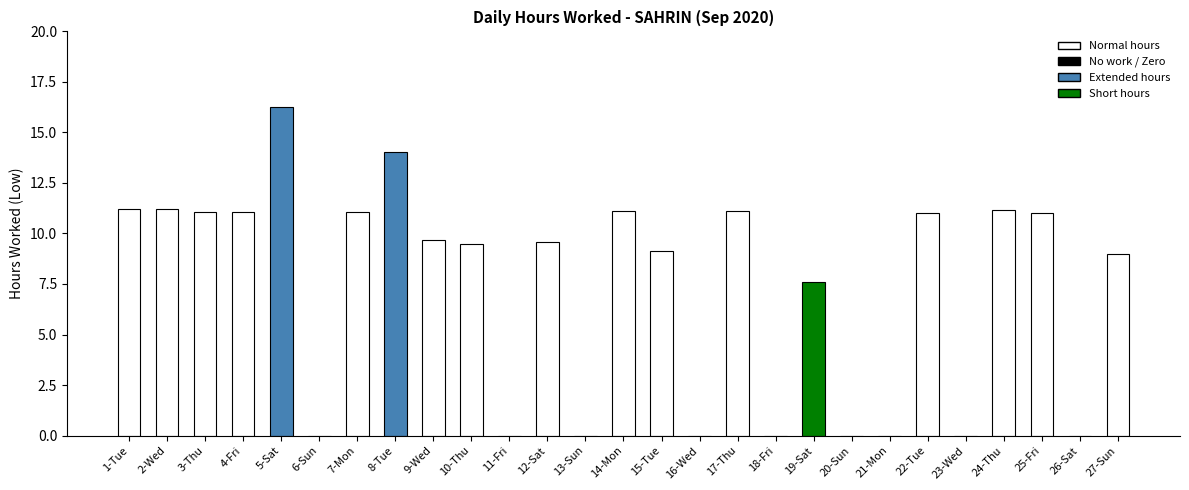

What is the sum of the values at 24-Thu and 14-Mon?

22.3